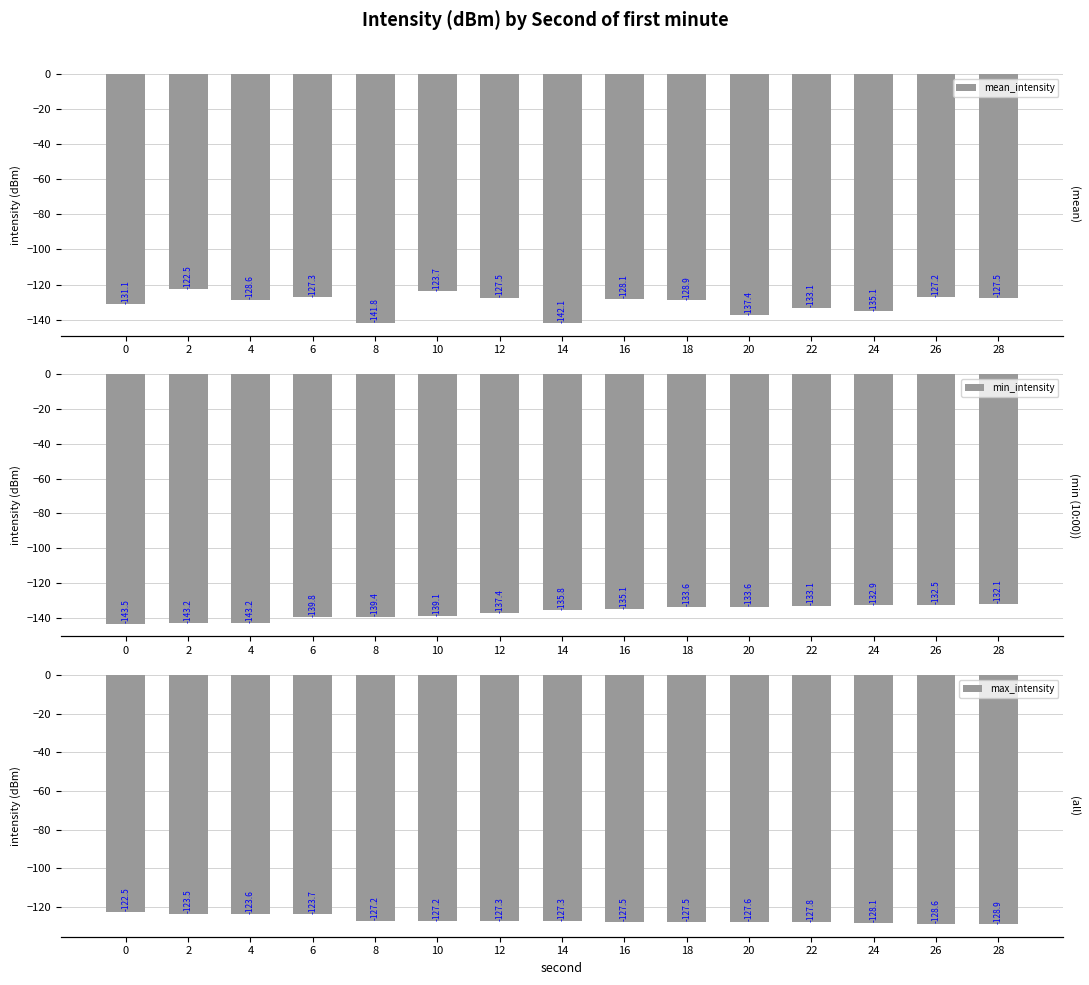

Rank the series by their average value, from lowest to highest.

min_intensity, mean_intensity, max_intensity